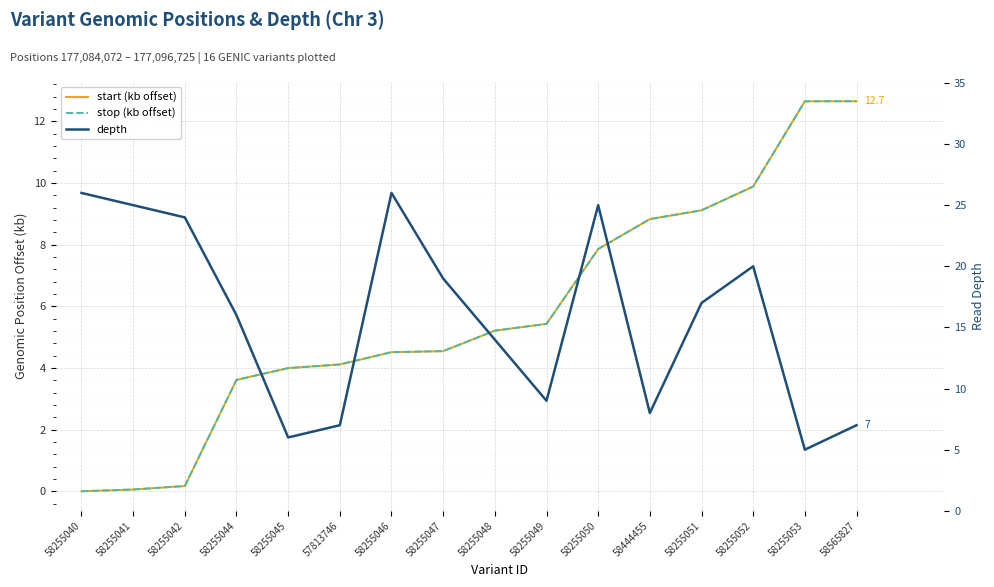

Reading left to right, extract all data points from this chart.

start (kb offset): 0.0	0.1	0.2	3.6	4.0	4.1	4.5	4.5	5.2	5.4	7.9	8.8	9.1	9.9	12.6	12.7
stop (kb offset): 0.0	0.1	0.2	3.6	4.0	4.1	4.5	4.5	5.2	5.4	7.9	8.8	9.1	9.9	12.7	12.7
depth: 26.0	25.0	24.0	16.0	6.0	7.0	26.0	19.0	14.0	9.0	25.0	8.0	17.0	20.0	5.0	7.0